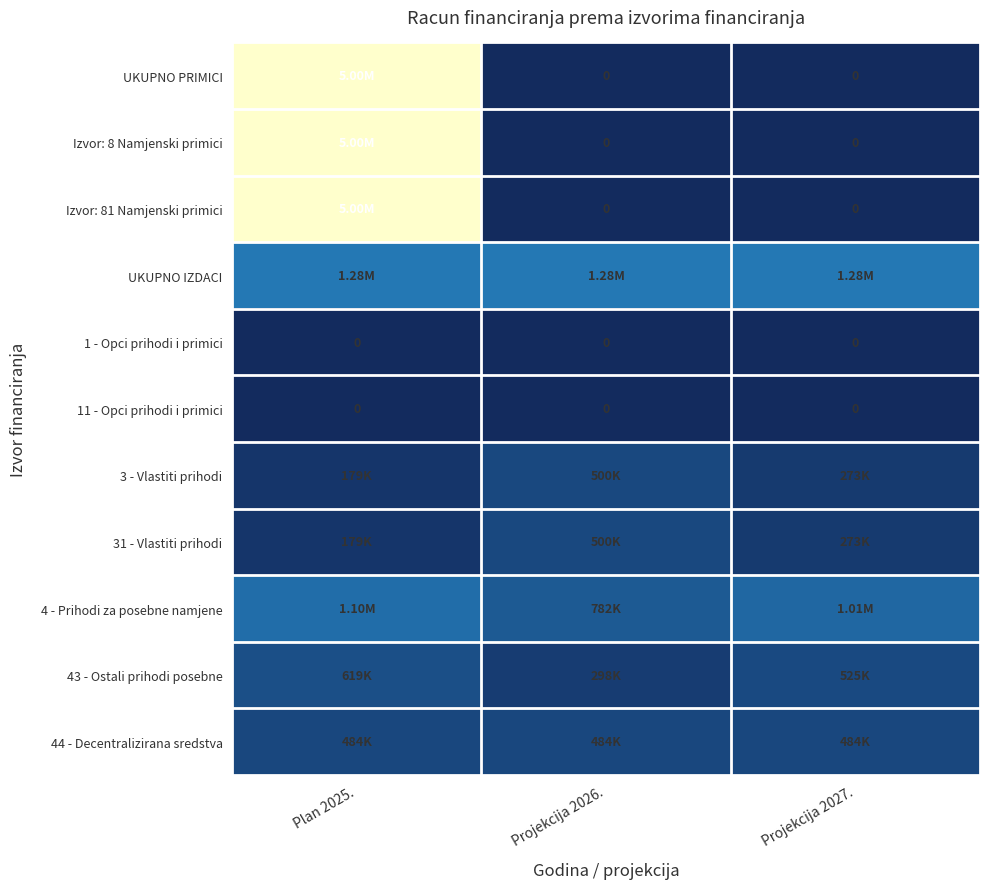

Rank the series by their maximum value, from highest to lowest.

UKUPNO PRIMICI, Izvor: 8 Namjenski primici, Izvor: 81 Namjenski primici, UKUPNO IZDACI, 4 - Prihodi za posebne namjene, 43 - Ostali prihodi posebne, 3 - Vlastiti prihodi, 31 - Vlastiti prihodi, 44 - Decentralizirana sredstva, 1 - Opci prihodi i primici, 11 - Opci prihodi i primici